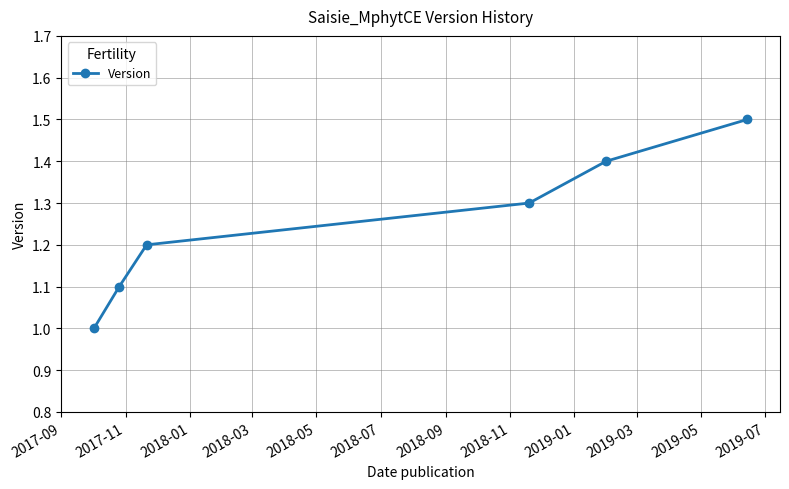

What is the difference between the maximum and minimum values?

0.5